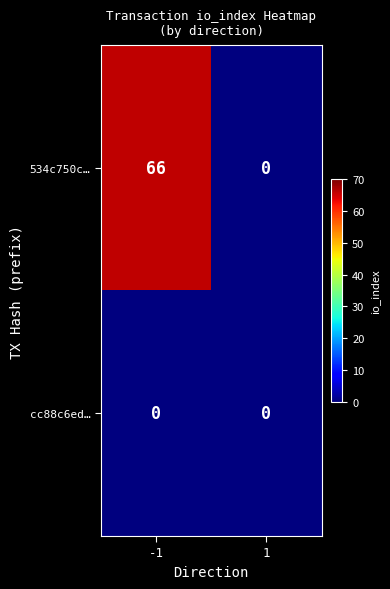

Reading right to left, extract all data points from this chart.

534c750c…: 1=0	-1=66
cc88c6ed…: 1=0	-1=0